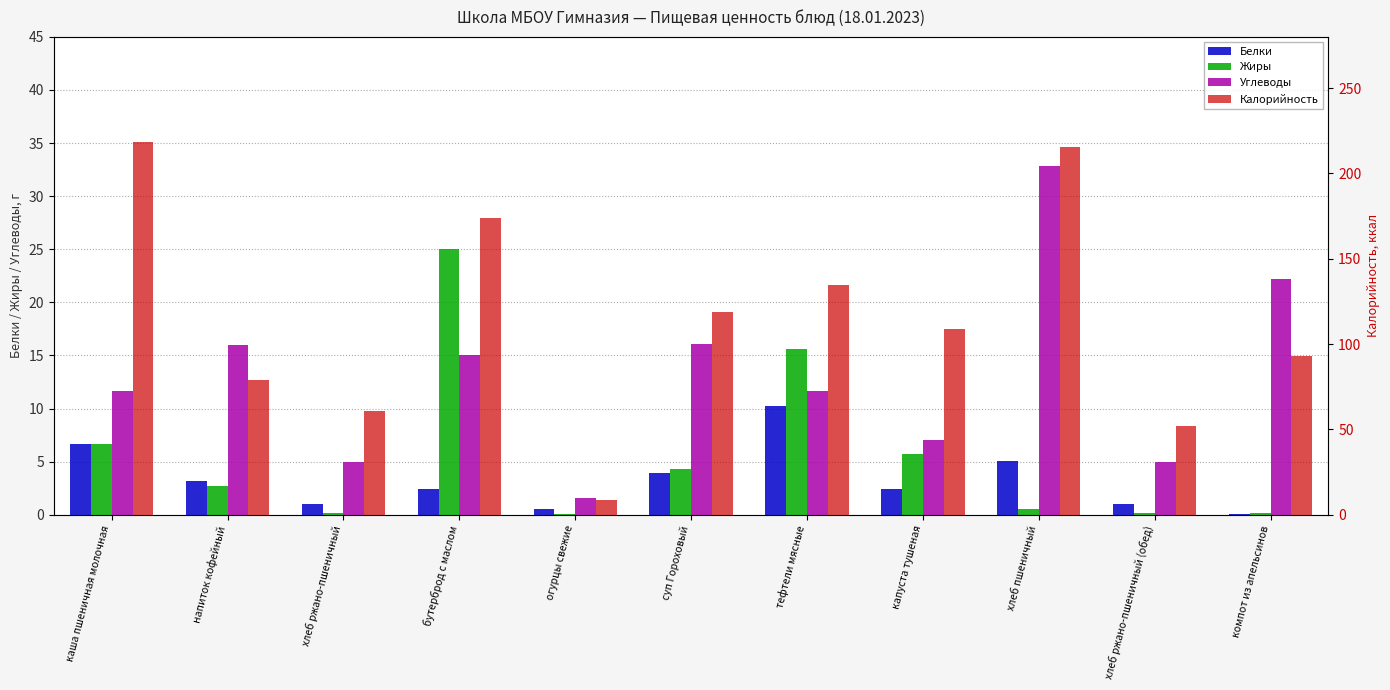

What are all the series names shown in the legend?

Белки, Жиры, Углеводы, Калорийность